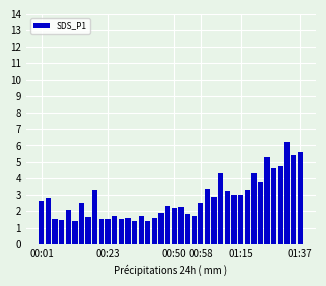

What is the value of the 37th bar from the left?

4.7